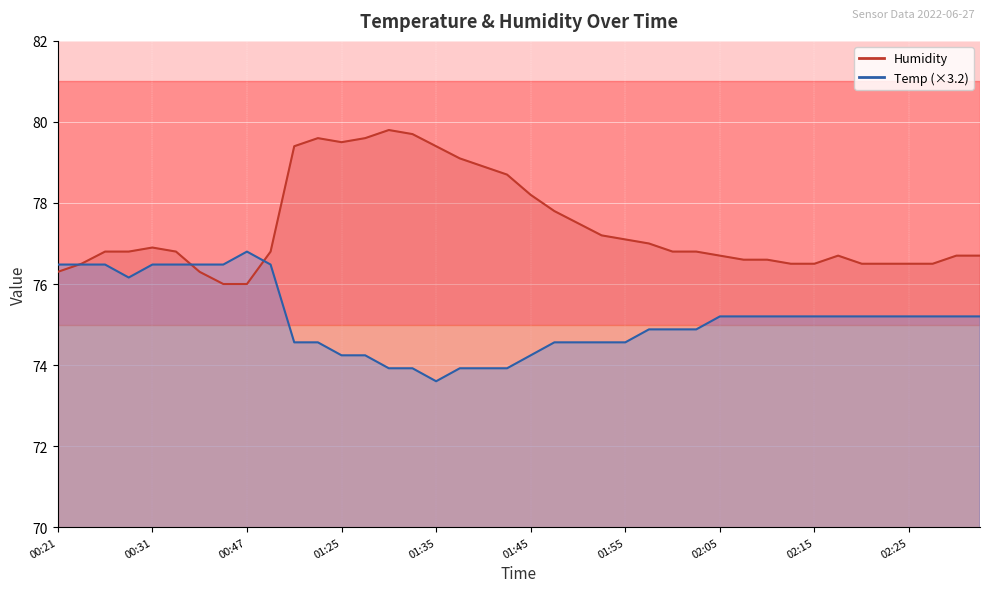

At how many categories does at least one series exceed 78?

11